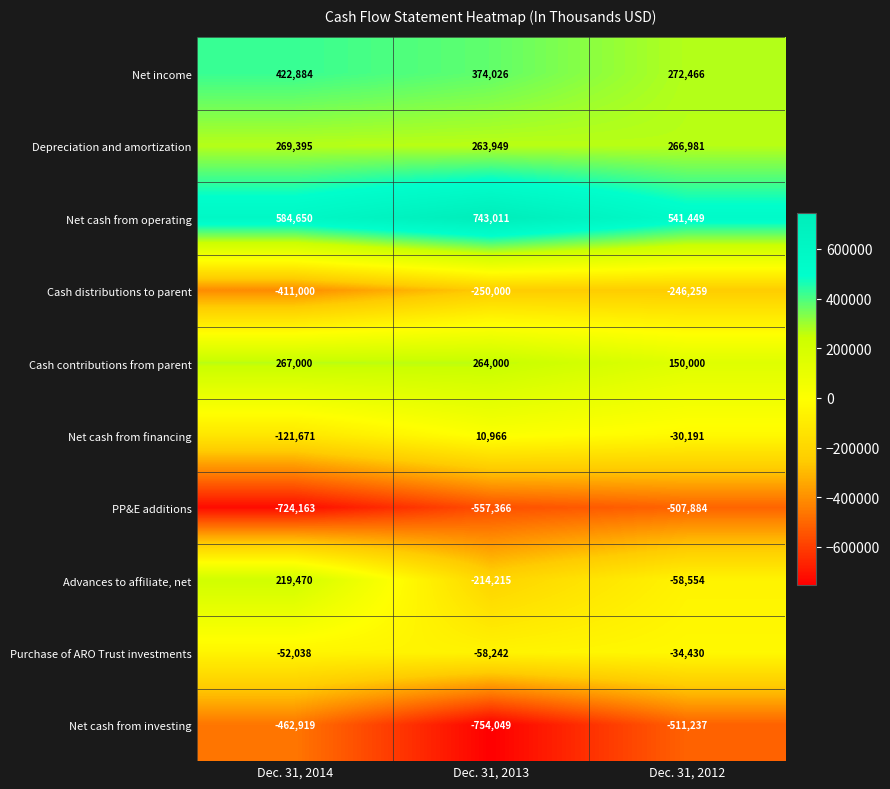

What is the maximum value for Net cash from financing?

10966